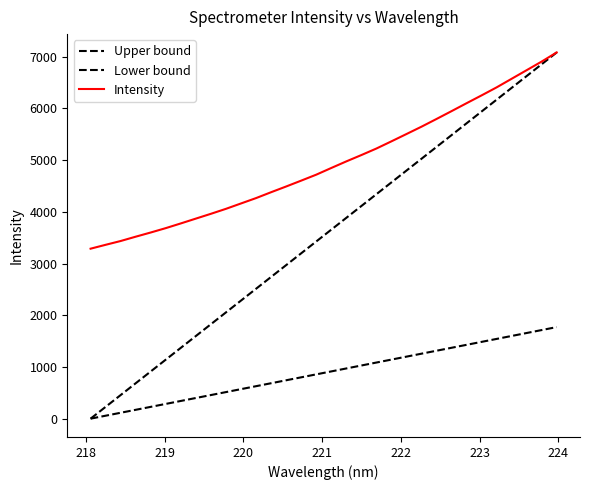

Is this an area chart (filled region under the line)?

No